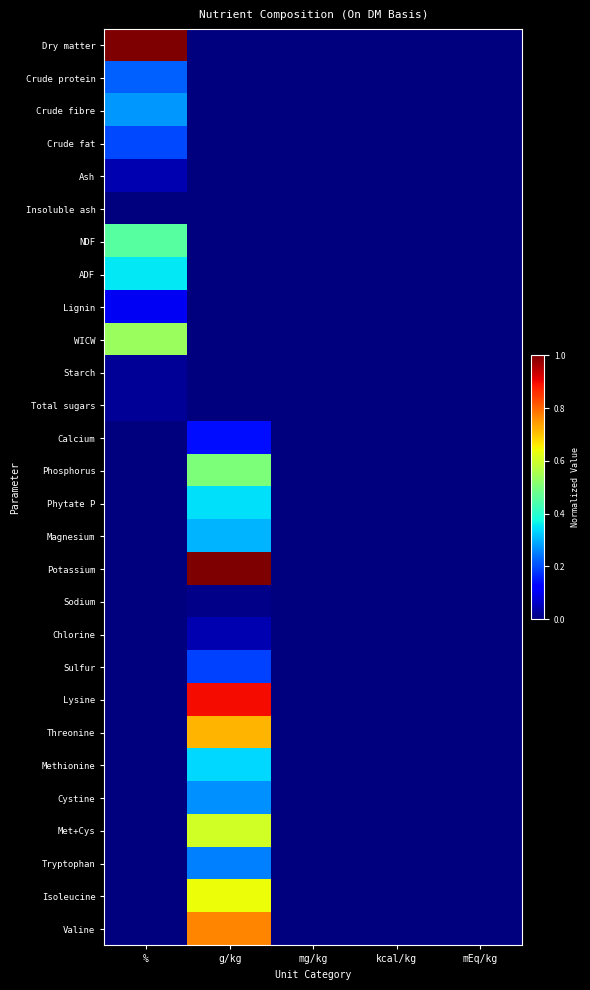

Reading left to right, extract all data points from this chart.

Dry matter: %=1.0	g/kg=0.0	mg/kg=0.0	kcal/kg=0.0	mEq/kg=0.0
Crude protein: %=0.2	g/kg=0.0	mg/kg=0.0	kcal/kg=0.0	mEq/kg=0.0
Crude fibre: %=0.3	g/kg=0.0	mg/kg=0.0	kcal/kg=0.0	mEq/kg=0.0
Crude fat: %=0.2	g/kg=0.0	mg/kg=0.0	kcal/kg=0.0	mEq/kg=0.0
Ash: %=0.0	g/kg=0.0	mg/kg=0.0	kcal/kg=0.0	mEq/kg=0.0
Insoluble ash: %=0.0	g/kg=0.0	mg/kg=0.0	kcal/kg=0.0	mEq/kg=0.0
NDF: %=0.5	g/kg=0.0	mg/kg=0.0	kcal/kg=0.0	mEq/kg=0.0
ADF: %=0.4	g/kg=0.0	mg/kg=0.0	kcal/kg=0.0	mEq/kg=0.0
Lignin: %=0.1	g/kg=0.0	mg/kg=0.0	kcal/kg=0.0	mEq/kg=0.0
WICW: %=0.5	g/kg=0.0	mg/kg=0.0	kcal/kg=0.0	mEq/kg=0.0
Starch: %=0.0	g/kg=0.0	mg/kg=0.0	kcal/kg=0.0	mEq/kg=0.0
Total sugars: %=0.0	g/kg=0.0	mg/kg=0.0	kcal/kg=0.0	mEq/kg=0.0
Calcium: %=0.0	g/kg=0.1	mg/kg=0.0	kcal/kg=0.0	mEq/kg=0.0
Phosphorus: %=0.0	g/kg=0.5	mg/kg=0.0	kcal/kg=0.0	mEq/kg=0.0
Phytate P: %=0.0	g/kg=0.3	mg/kg=0.0	kcal/kg=0.0	mEq/kg=0.0
Magnesium: %=0.0	g/kg=0.3	mg/kg=0.0	kcal/kg=0.0	mEq/kg=0.0
Potassium: %=0.0	g/kg=1.0	mg/kg=0.0	kcal/kg=0.0	mEq/kg=0.0
Sodium: %=0.0	g/kg=0.0	mg/kg=0.0	kcal/kg=0.0	mEq/kg=0.0
Chlorine: %=0.0	g/kg=0.0	mg/kg=0.0	kcal/kg=0.0	mEq/kg=0.0
Sulfur: %=0.0	g/kg=0.2	mg/kg=0.0	kcal/kg=0.0	mEq/kg=0.0
Lysine: %=0.0	g/kg=0.9	mg/kg=0.0	kcal/kg=0.0	mEq/kg=0.0
Threonine: %=0.0	g/kg=0.7	mg/kg=0.0	kcal/kg=0.0	mEq/kg=0.0
Methionine: %=0.0	g/kg=0.3	mg/kg=0.0	kcal/kg=0.0	mEq/kg=0.0
Cystine: %=0.0	g/kg=0.3	mg/kg=0.0	kcal/kg=0.0	mEq/kg=0.0
Met+Cys: %=0.0	g/kg=0.6	mg/kg=0.0	kcal/kg=0.0	mEq/kg=0.0
Tryptophan: %=0.0	g/kg=0.2	mg/kg=0.0	kcal/kg=0.0	mEq/kg=0.0
Isoleucine: %=0.0	g/kg=0.6	mg/kg=0.0	kcal/kg=0.0	mEq/kg=0.0
Valine: %=0.0	g/kg=0.8	mg/kg=0.0	kcal/kg=0.0	mEq/kg=0.0